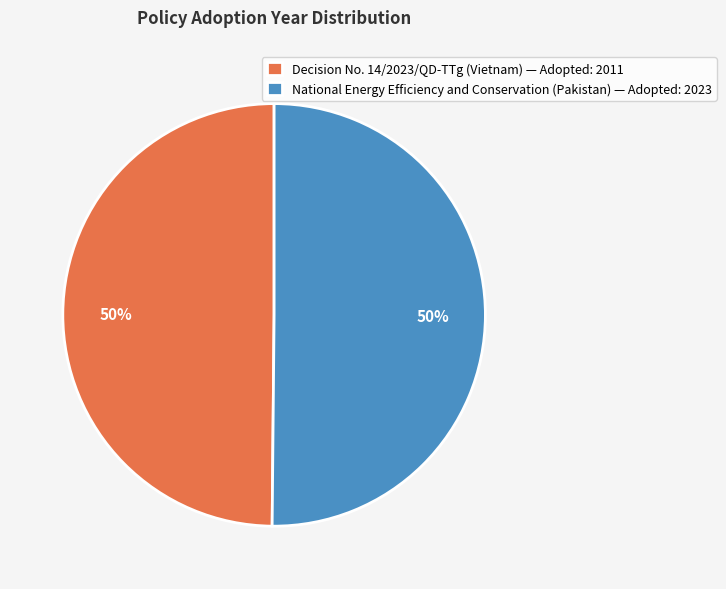

Is the sum of National Energy Efficiency and Conservation (Pakistan) — Adopted: 2023 and Decision No. 14/2023/QD-TTg (Vietnam) — Adopted: 2011 greater than half?

Yes